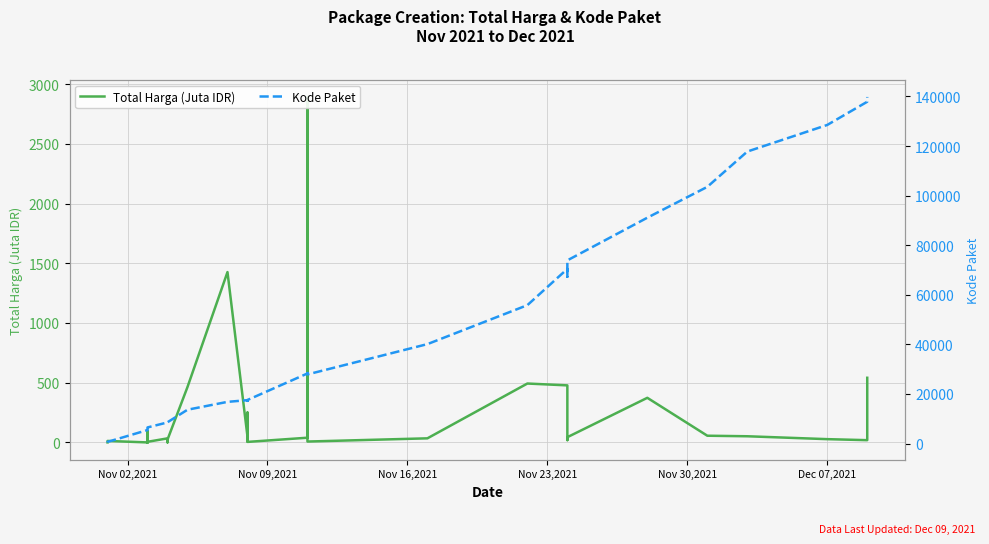

True or false: Total Harga (Juta IDR) and Kode Paket intersect in this chart.

False